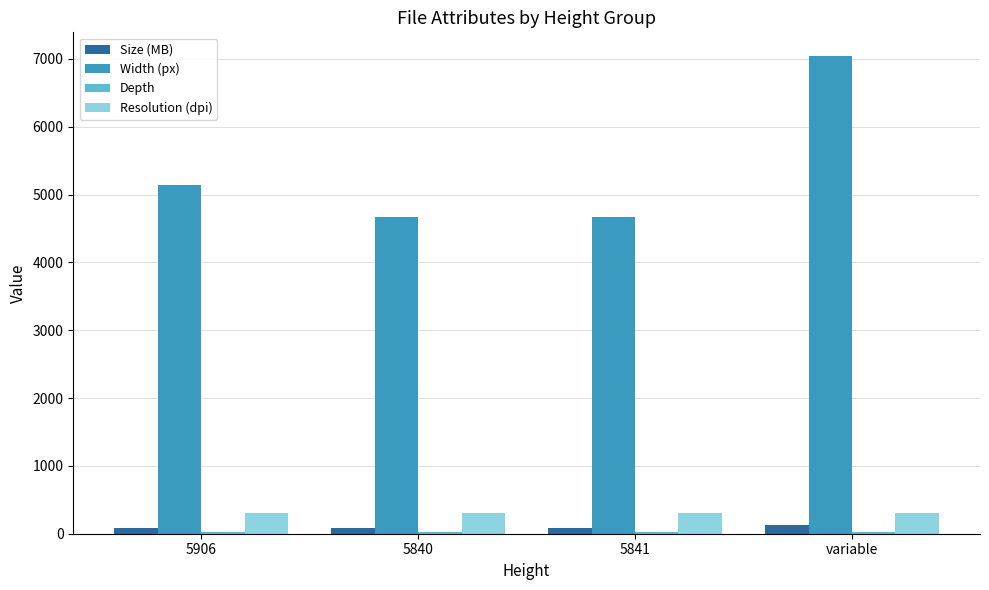

Where is Width (px) nearest to the value 5852?

5906